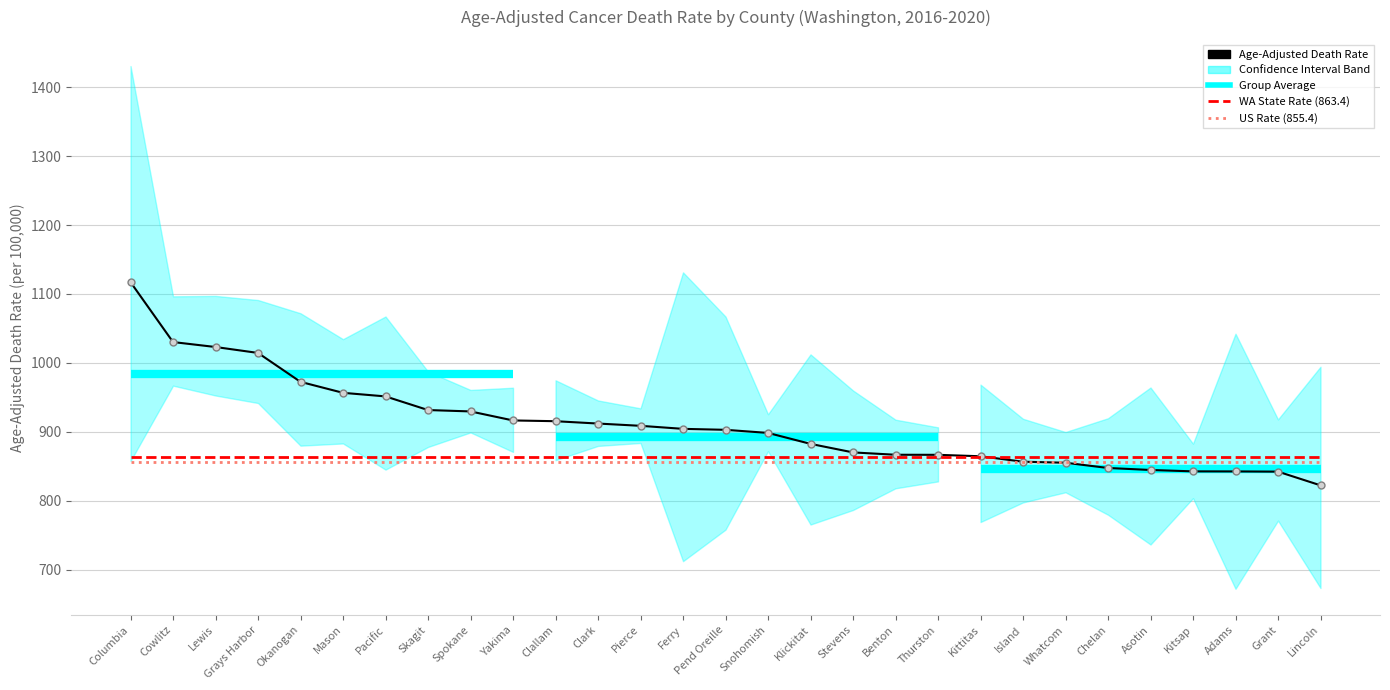

True or false: the data shows 856.5 at Island.

True